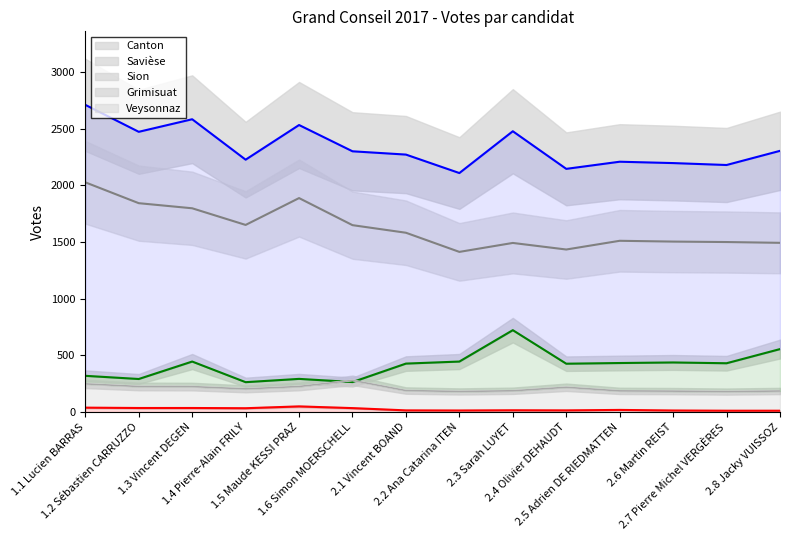

True or false: Canton has a value of 1239 at 2.6 Martin REIST.

False